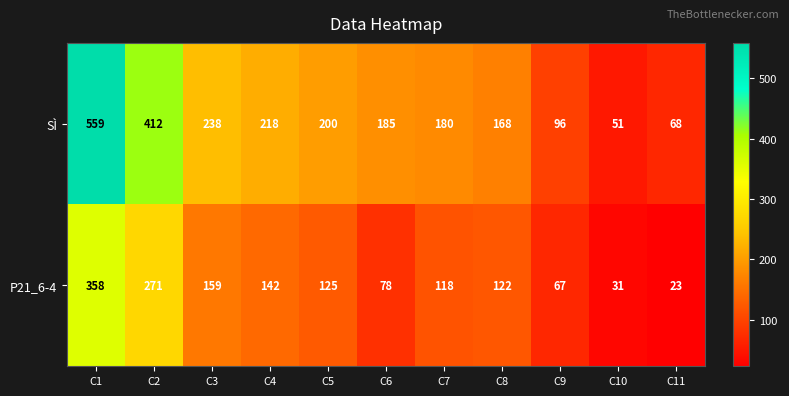

What is the smallest value displayed?

23